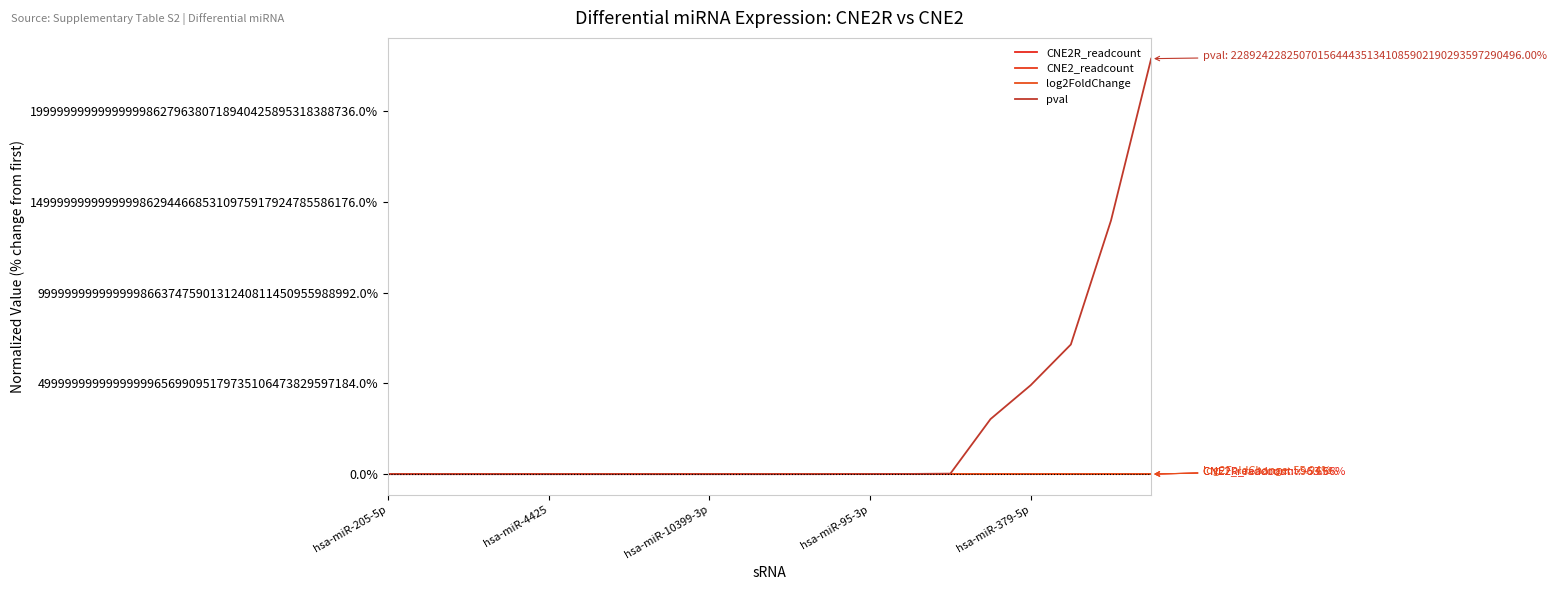

How many values in the CNE2R_readcount series are below 318?

10